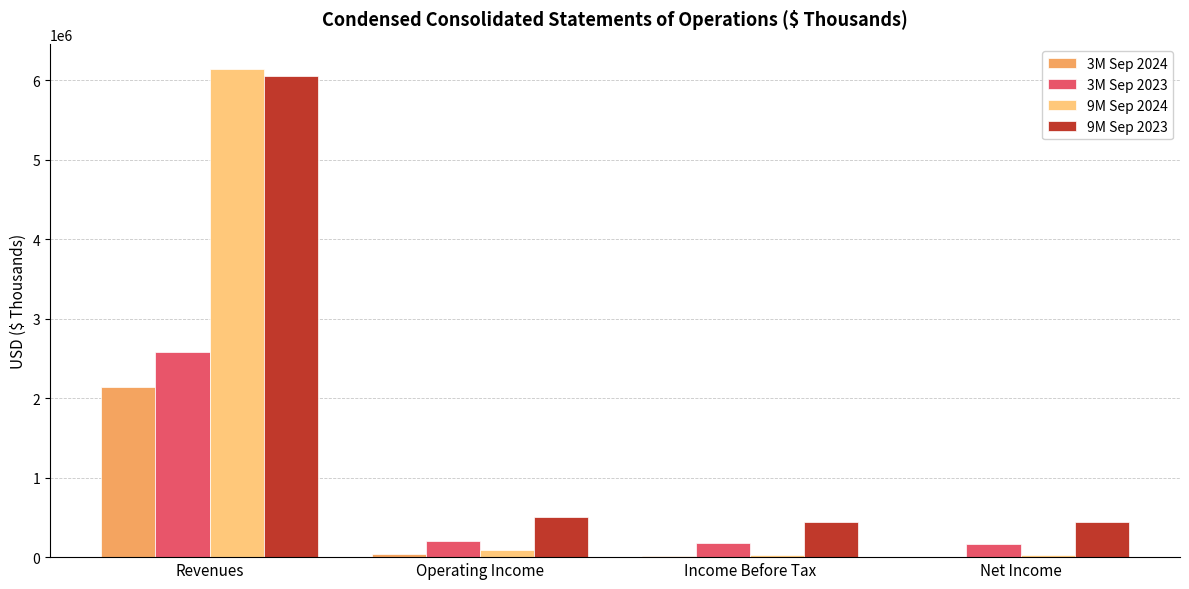

At which label does 9M Sep 2023 reach its peak?

Revenues